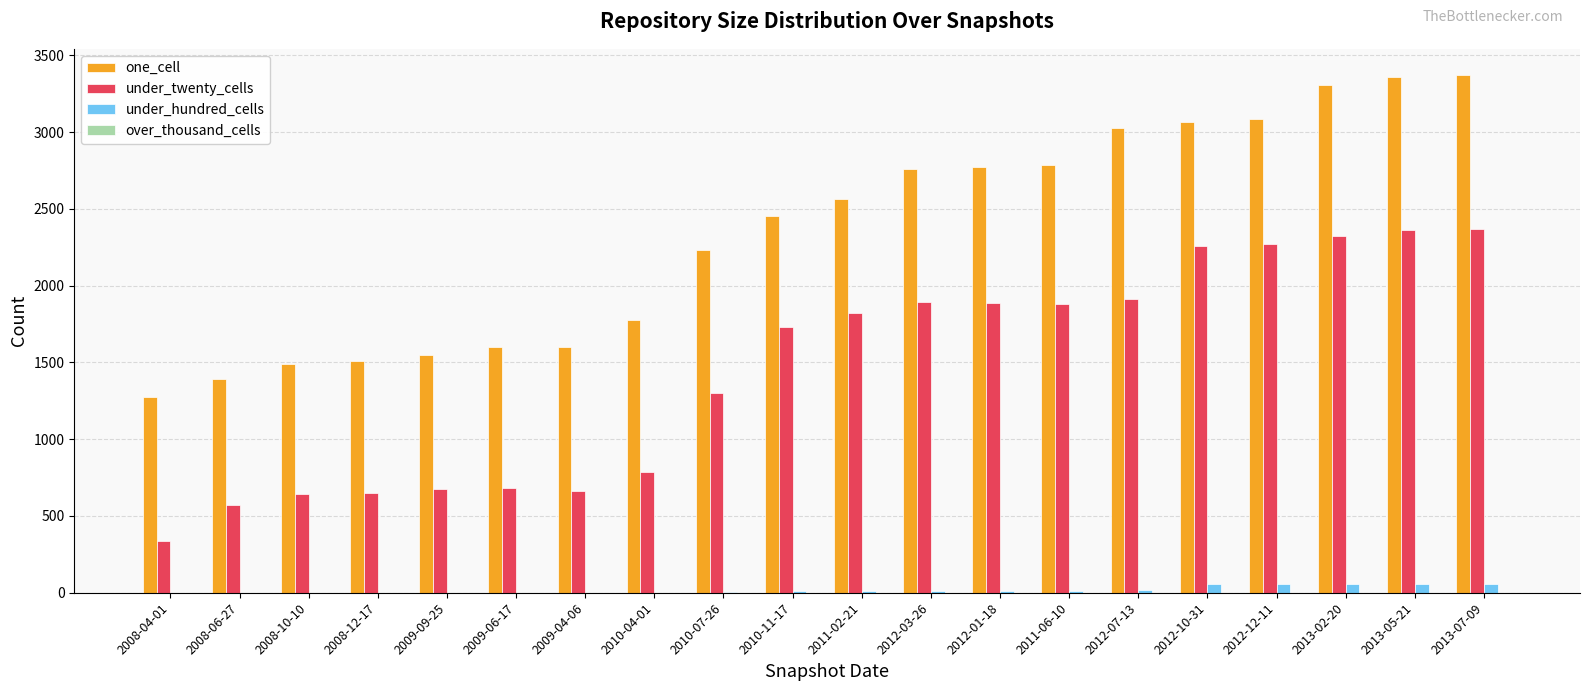

Between 2008-04-01 and 2013-05-21, which series saw the biggest shift?

one_cell